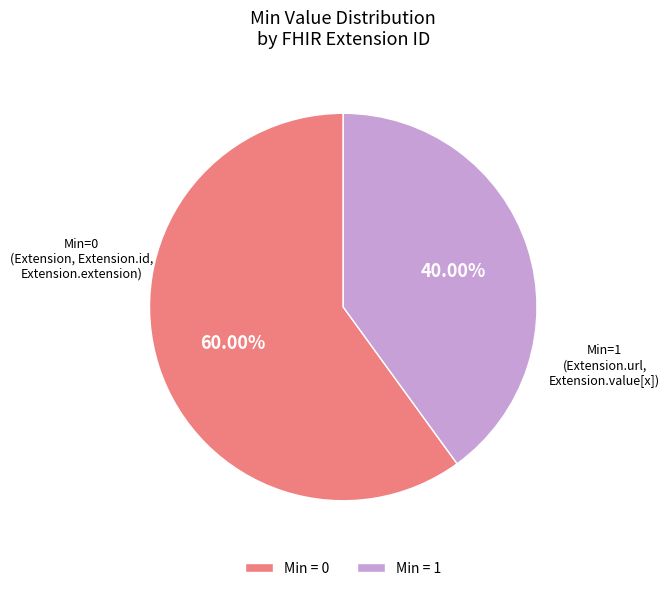

Combined, do Min = 0 and Min = 1 account for over 50%?

Yes